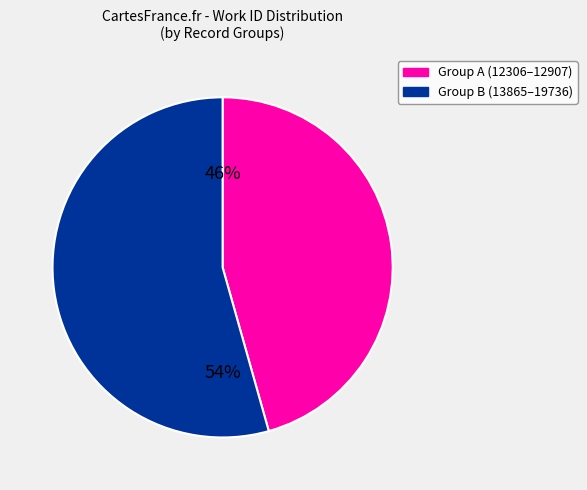

Combined, do Group A (12306–12907) and Group B (13865–19736) account for over 50%?

Yes